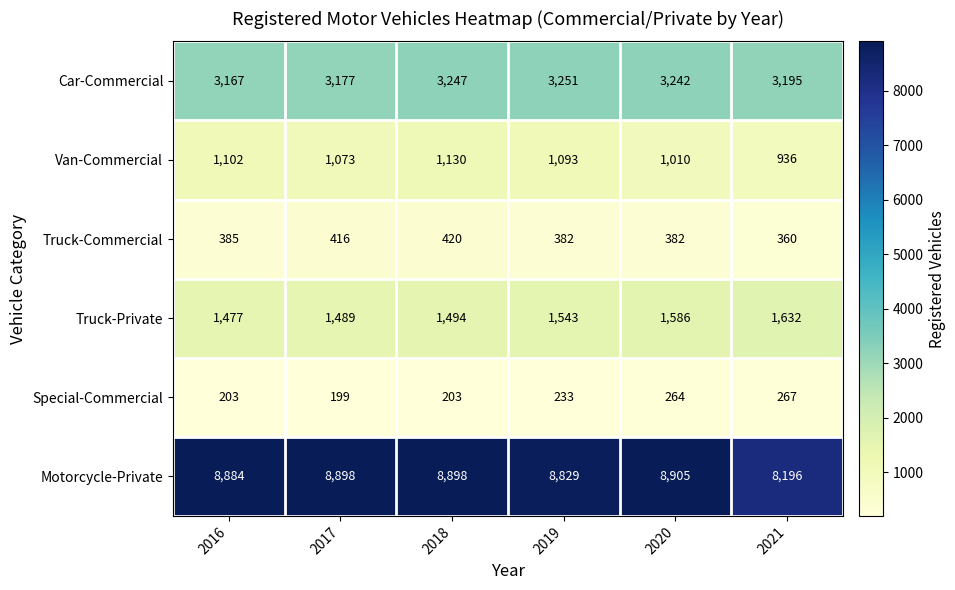

At which category is the sum across all series the highest?

2018